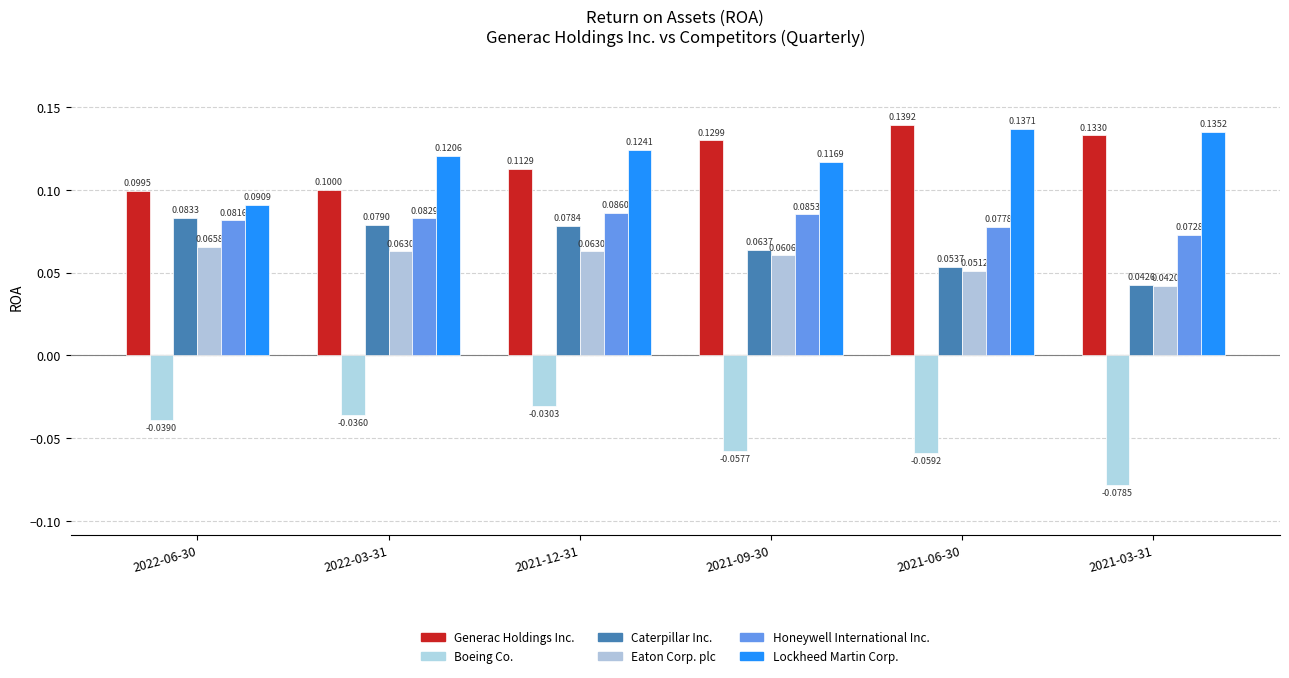

What is the total value across all series at 2022-06-30?

0.4